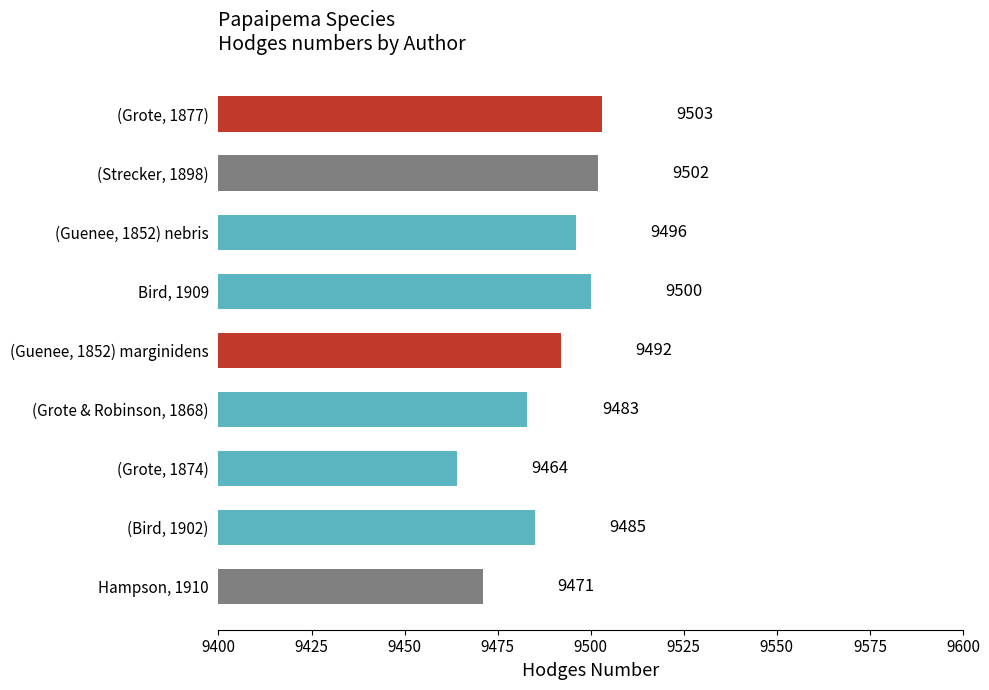

Between (Guenee, 1852) marginidens and (Bird, 1902), which is larger?

(Guenee, 1852) marginidens